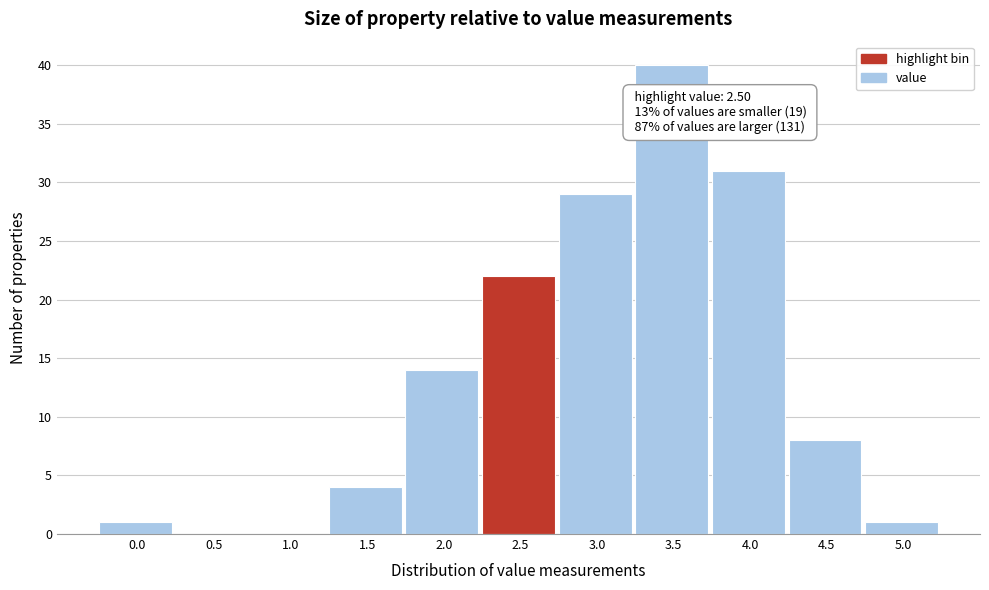

Reading left to right, transcribe all the data shown in this chart.

0.0=1	0.5=0	1.0=0	1.5=4	2.0=14	2.5=22	3.0=29	3.5=40	4.0=31	4.5=8	5.0=1